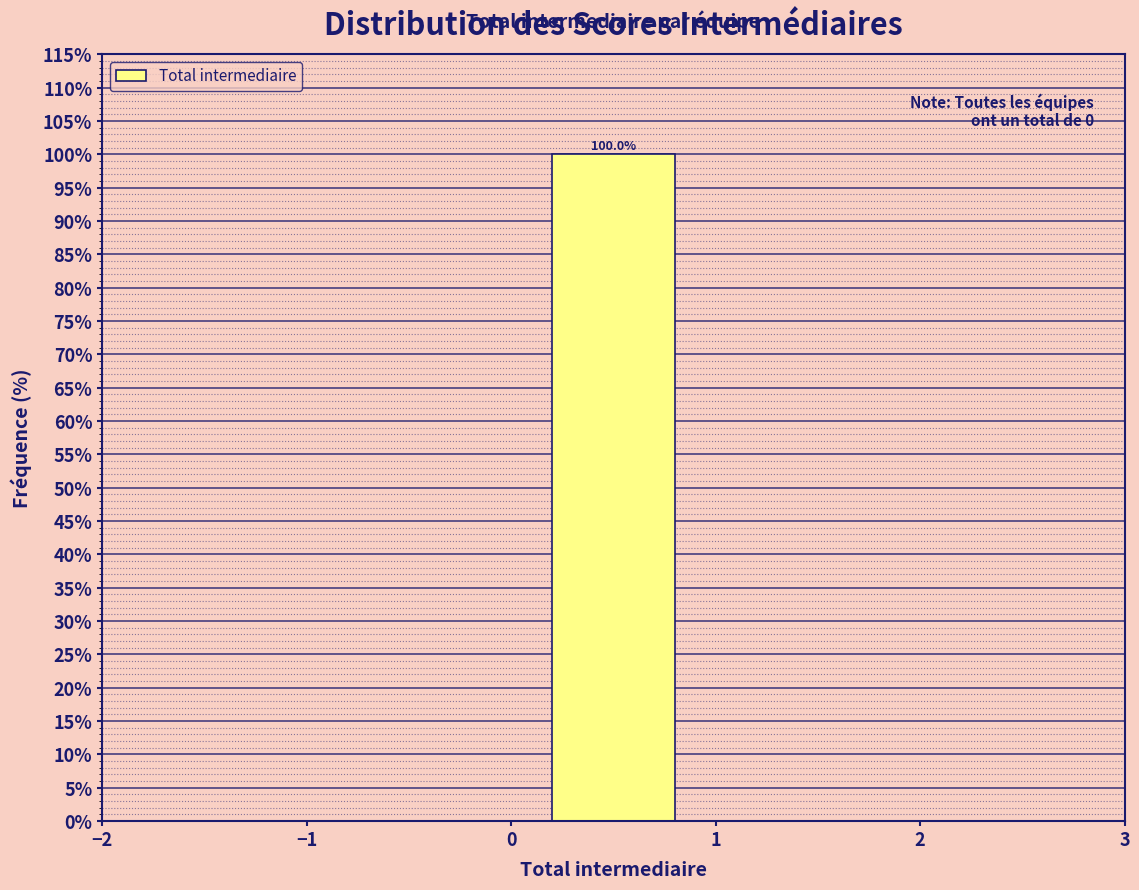

Which range on the x-axis has the tallest bar?

0 to 1